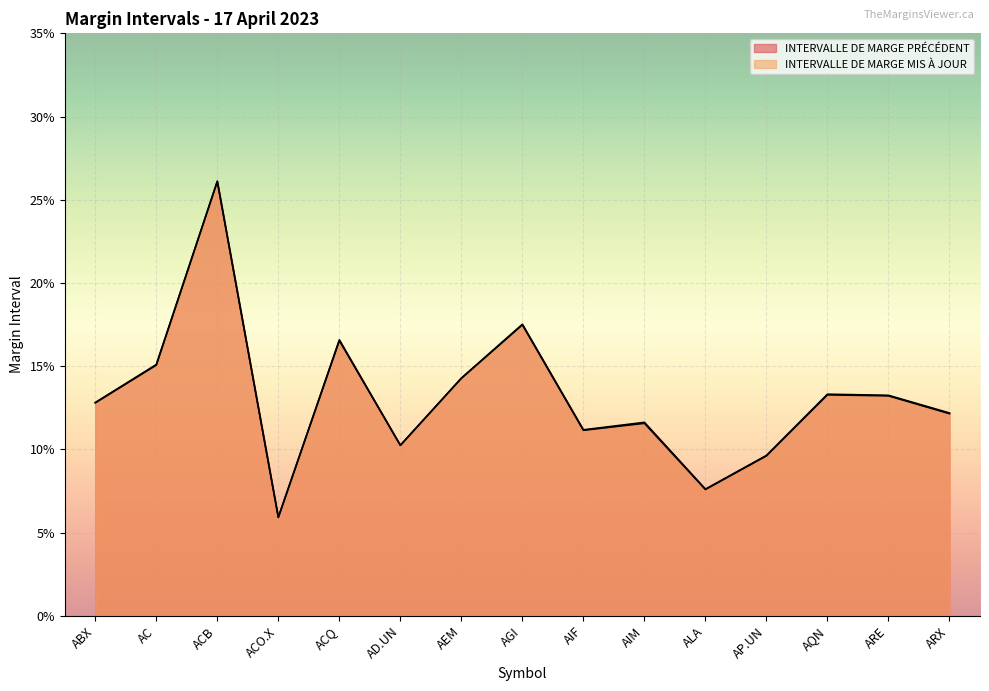

At which category does INTERVALLE DE MARGE MIS À JOUR reach its first local peak?

ACB